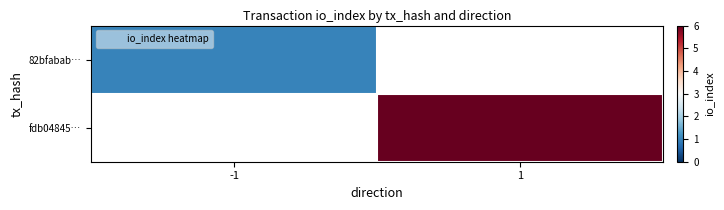

Is it true that fdb04845… equals 4.0 at 1?

False